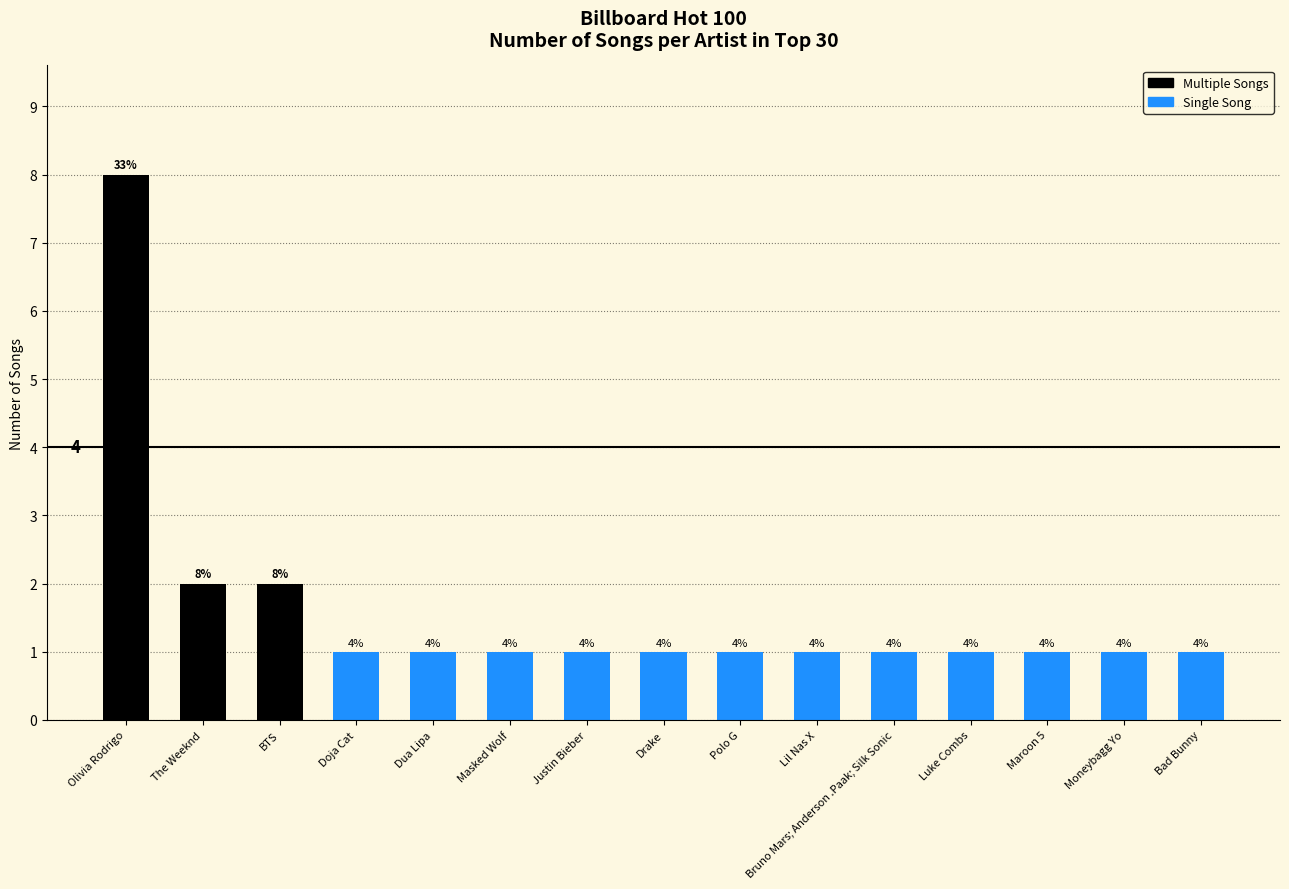

At which label is the value closest to 4?

The Weeknd